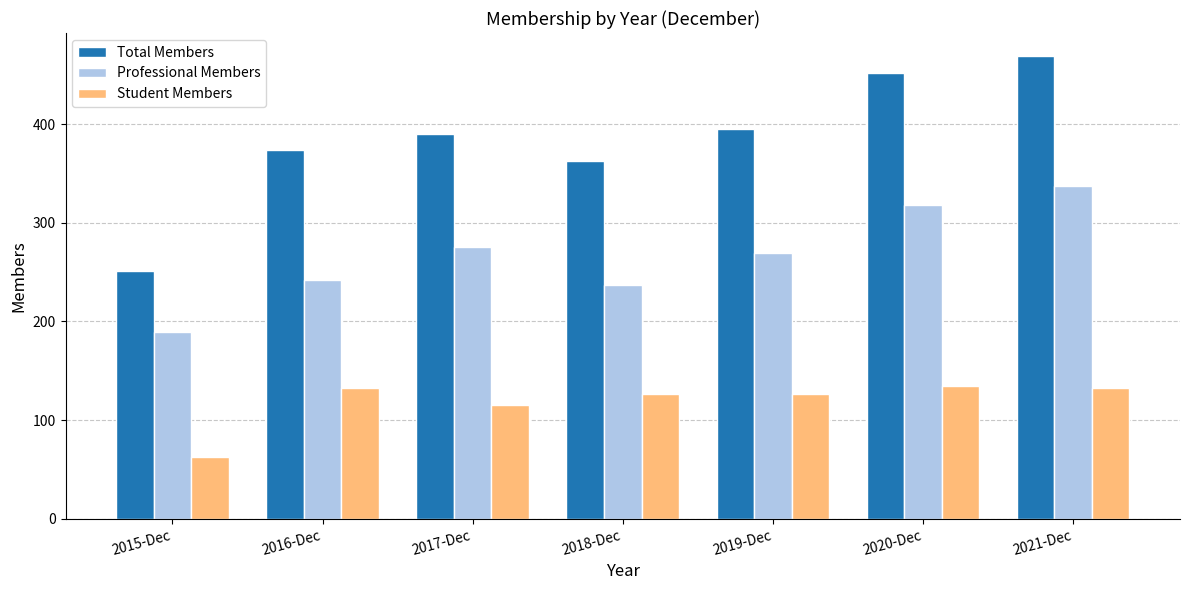

True or false: Total Members has a value of 105 at 2021-Dec.

False